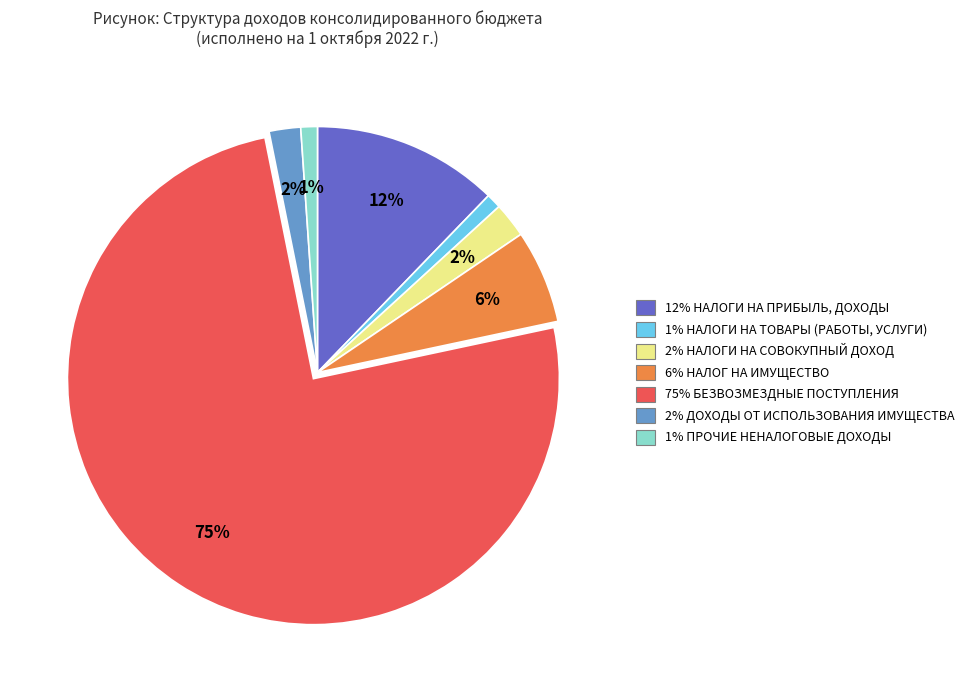

Is there a majority slice in this chart?

Yes